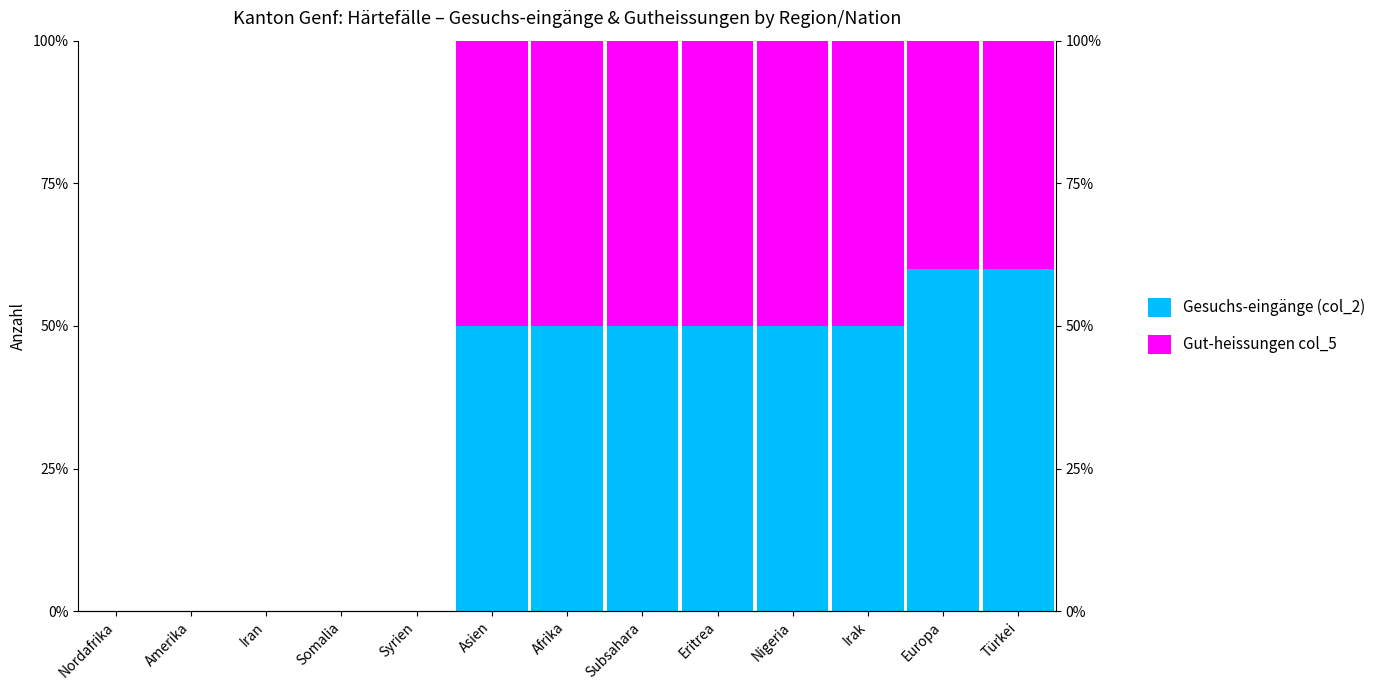

What are all the series names shown in the legend?

Gesuchs-eingänge (col_2), Gut-heissungen col_5